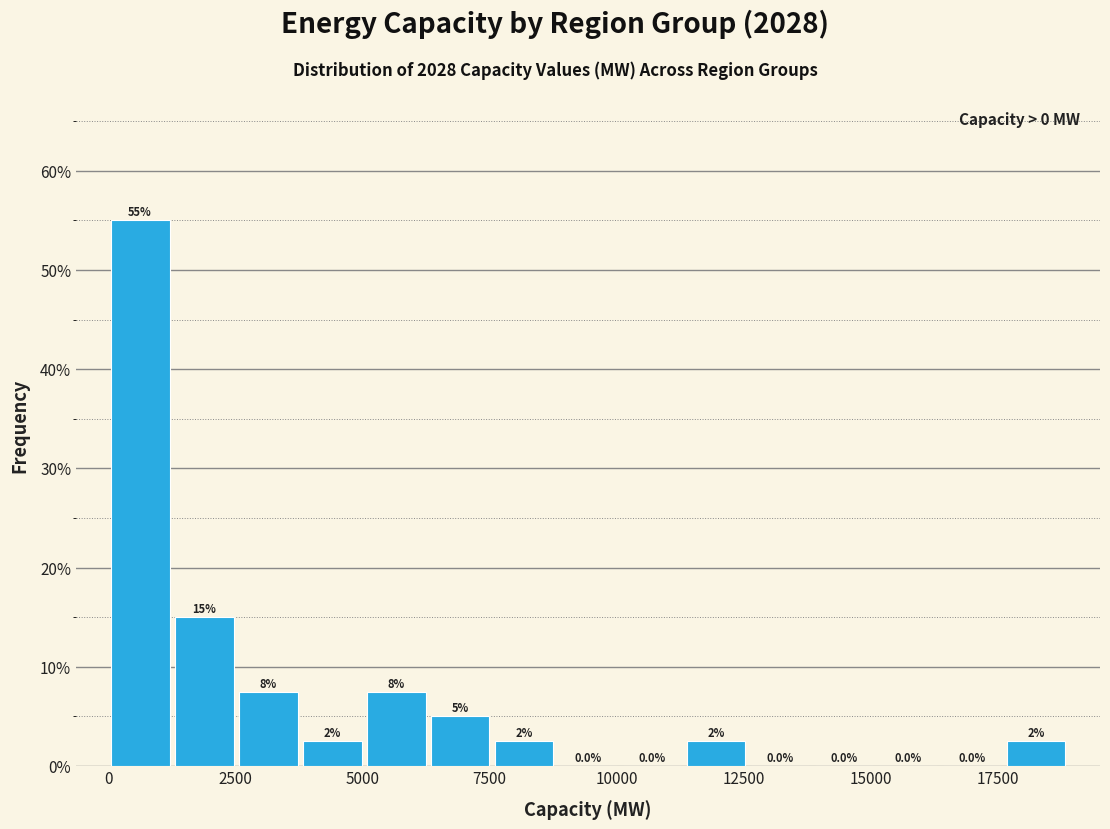

Read against the x-axis, roughly where is the centre of the tallest bar?

500